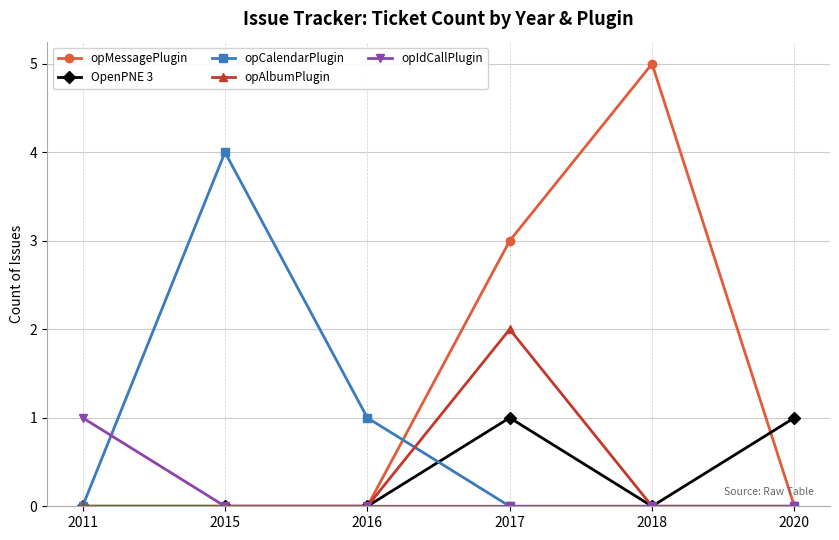

Is the value of opCalendarPlugin at 2015 greater than the value of opIdCallPlugin at 2020?

Yes